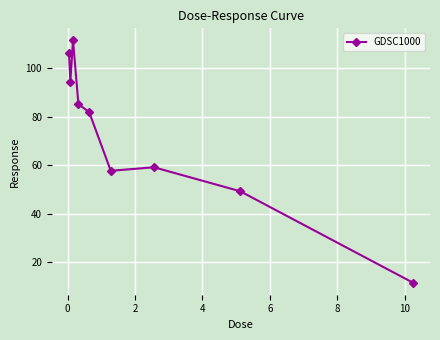

What is the difference between the maximum and minimum values?

100.0